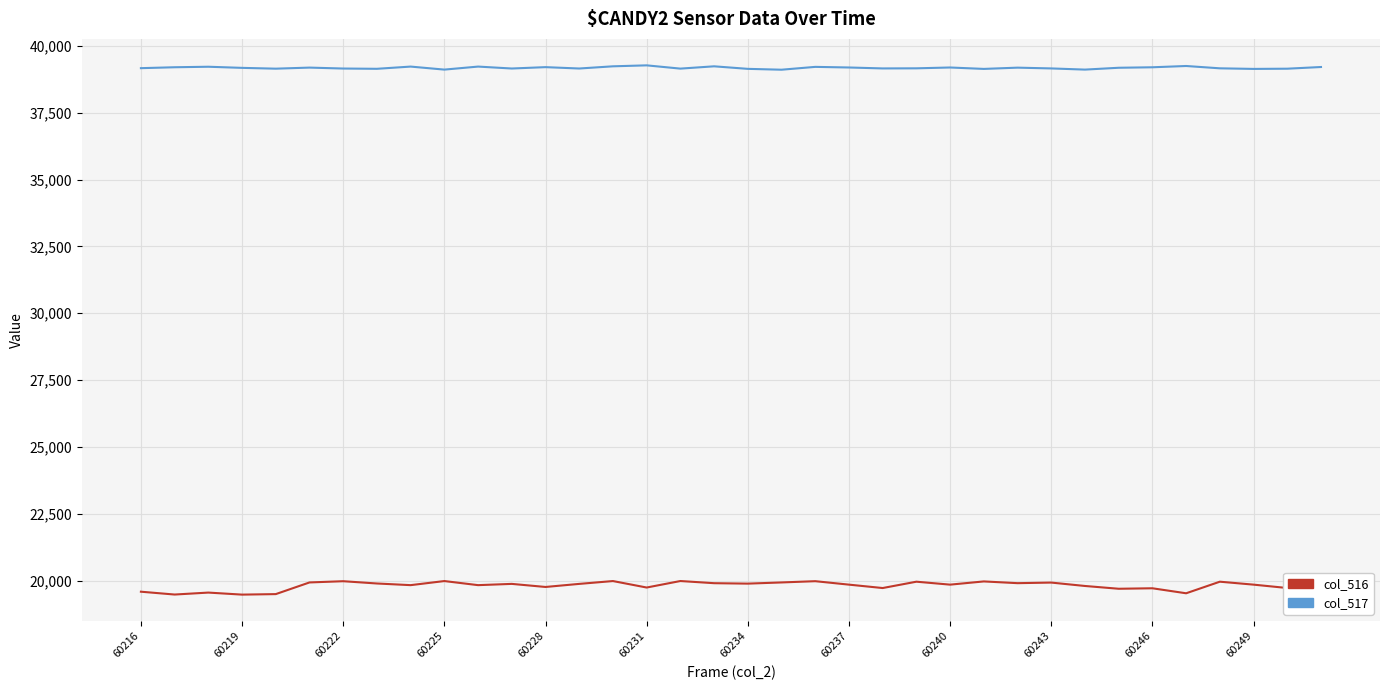

True or false: col_517 has more than 2 interior local peaks.

True